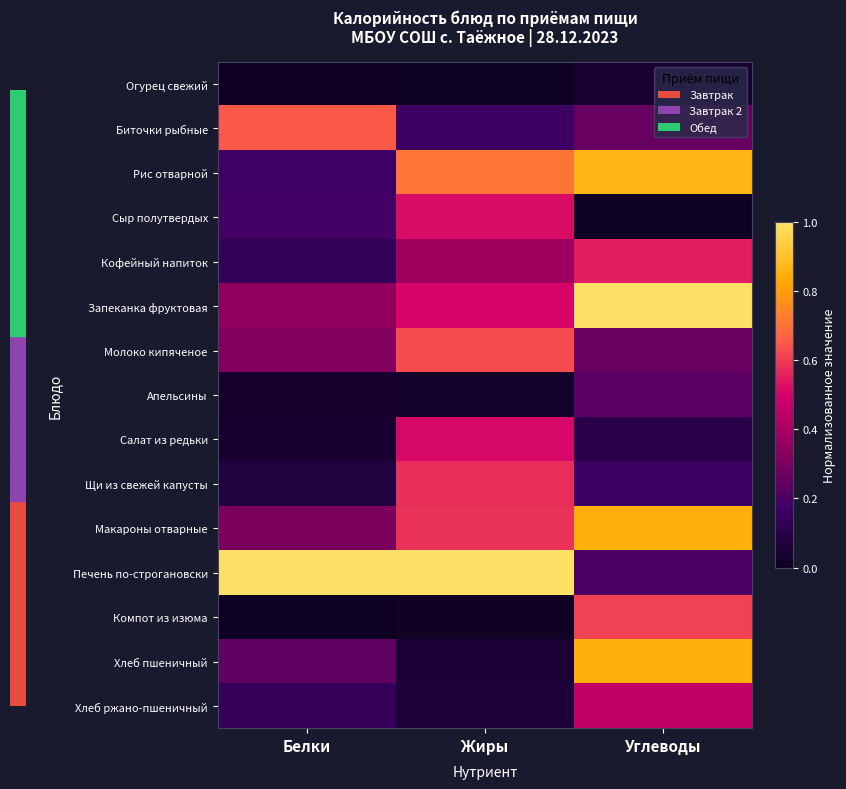

Reading right to left, extract all data points from this chart.

Огурец свежий: Углеводы=0.0	Жиры=0.0	Белки=0.0
Биточки рыбные: Углеводы=0.3	Жиры=0.2	Белки=0.7
Рис отварной: Углеводы=0.9	Жиры=0.7	Белки=0.2
Сыр полутвердых: Углеводы=0.0	Жиры=0.5	Белки=0.2
Кофейный напиток: Углеводы=0.5	Жиры=0.4	Белки=0.1
Запеканка фруктовая: Углеводы=1.0	Жиры=0.5	Белки=0.3
Молоко кипяченое: Углеводы=0.3	Жиры=0.6	Белки=0.3
Апельсины: Углеводы=0.2	Жиры=0.0	Белки=0.0
Салат из редьки: Углеводы=0.1	Жиры=0.5	Белки=0.0
Щи из свежей капусты: Углеводы=0.2	Жиры=0.6	Белки=0.1
Макароны отварные: Углеводы=0.9	Жиры=0.6	Белки=0.3
Печень по-строгановски: Углеводы=0.2	Жиры=1.0	Белки=1.0
Компот из изюма: Углеводы=0.6	Жиры=0.0	Белки=0.0
Хлеб пшеничный: Углеводы=0.9	Жиры=0.1	Белки=0.2
Хлеб ржано-пшеничный: Углеводы=0.5	Жиры=0.1	Белки=0.1